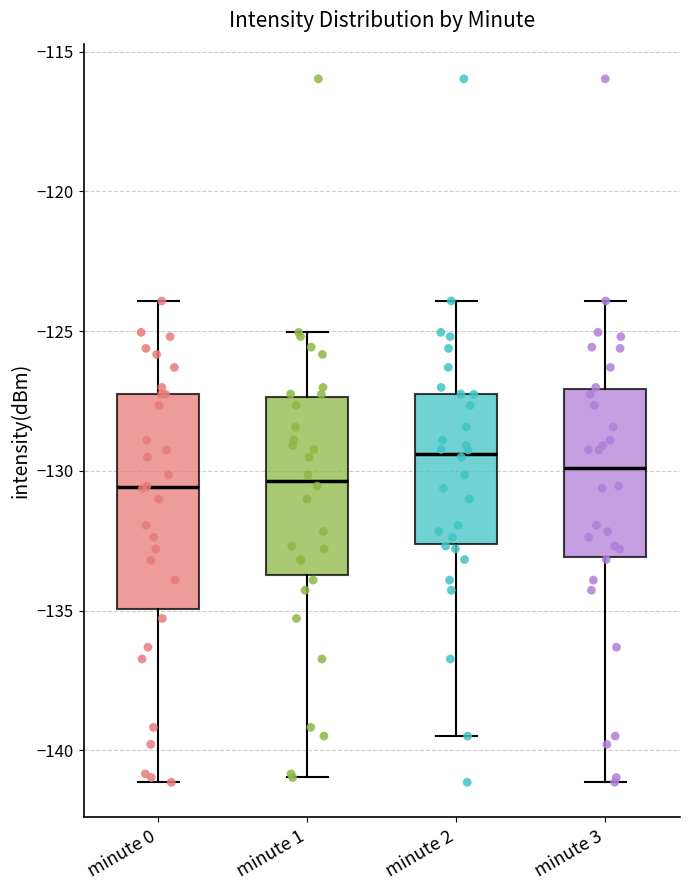

Reading left to right, transcribe this box plot: for each box, give where its median line is, the range the box spans, and where its two whiskers end, as read against the y-axis. The values are not printed on the chart, so give them approximately, as read against the axis.

minute 0: median -130.5, box -135.0 to -127.5, whiskers -141.0 to -124.0
minute 1: median -130.5, box -133.5 to -127.5, whiskers -141.0 to -125.0
minute 2: median -129.5, box -132.5 to -127.5, whiskers -139.5 to -124.0
minute 3: median -130.0, box -133.0 to -127.0, whiskers -141.0 to -124.0